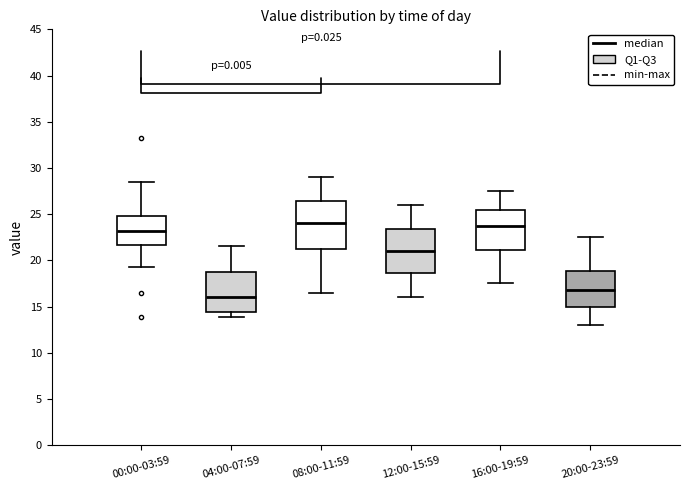

Reading left to right, transcribe this box plot: for each box, give where its median line is, the range the box spans, and where its two whiskers end, as read against the y-axis. The values are not printed on the chart, so give them approximately, as read against the axis.

00:00-03:59: median 23.0, box 21.5 to 25.0, whiskers 19.5 to 28.5
04:00-07:59: median 16.0, box 14.5 to 18.5, whiskers 14.0 to 21.5
08:00-11:59: median 24.0, box 21.5 to 26.5, whiskers 16.5 to 29.0
12:00-15:59: median 21.0, box 18.5 to 23.5, whiskers 16.0 to 26.0
16:00-19:59: median 24.0, box 21.0 to 25.5, whiskers 17.5 to 27.5
20:00-23:59: median 17.0, box 15.0 to 19.0, whiskers 13.0 to 22.5